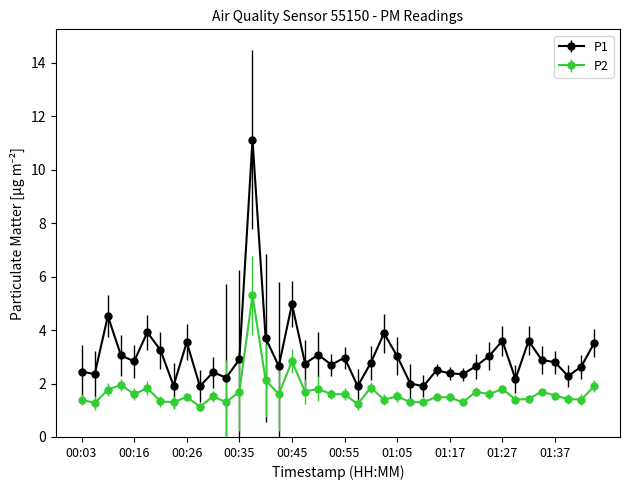

Rank the series by their maximum value, from lowest to highest.

P2, P1